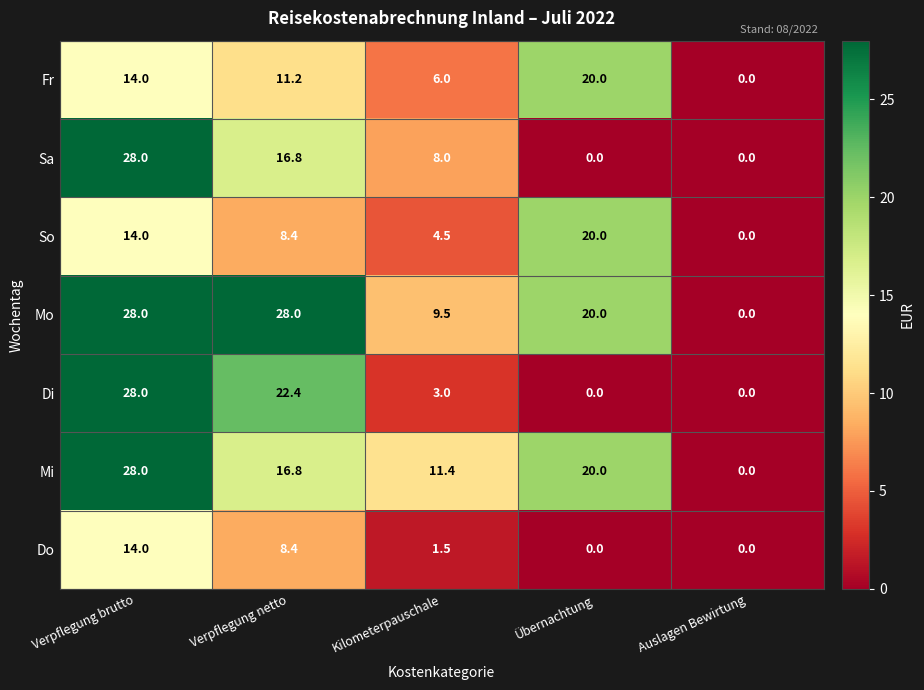

What is the spread (max minus min) of values at Verpflegung brutto?

14.0